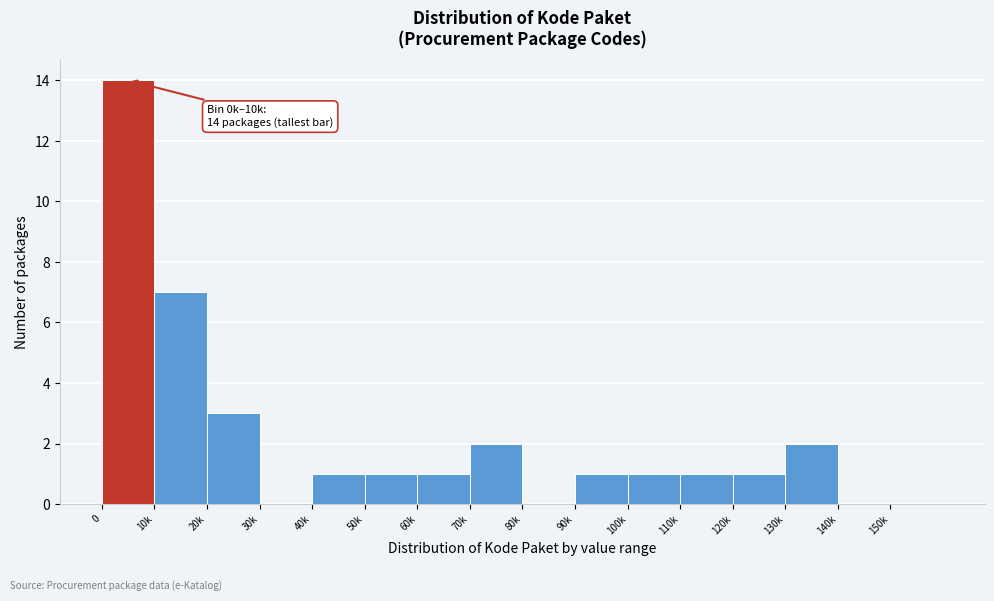

Reading left to right, what are all the values shown in this chart?

0=14	10k=7	20k=3	30k=0	40k=1	50k=1	60k=1	70k=2	80k=0	90k=1	100k=1	110k=1	120k=1	130k=2	140k=0	150k=0